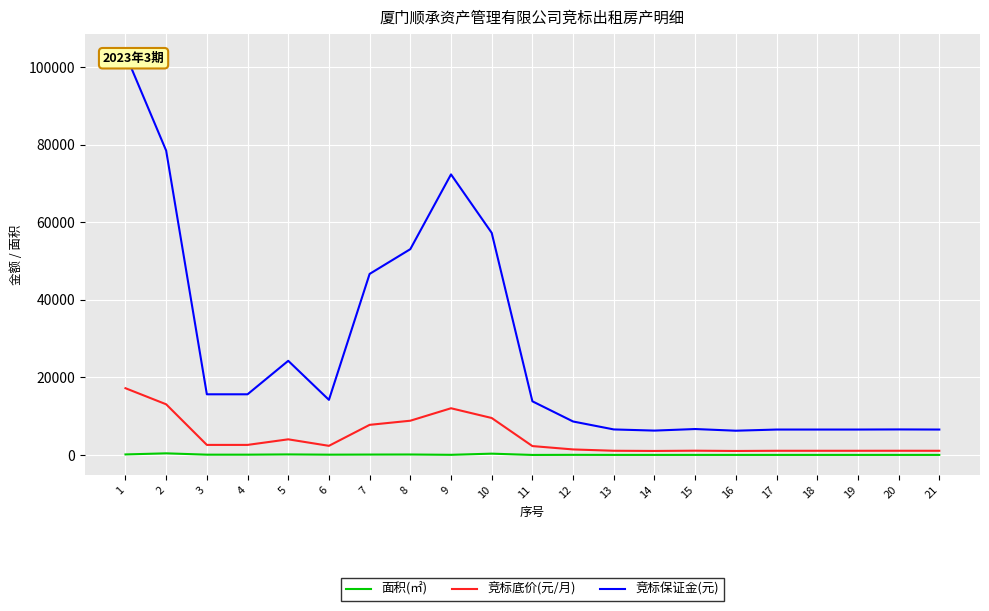

At how many categories does at least one series exceed 98474?

1